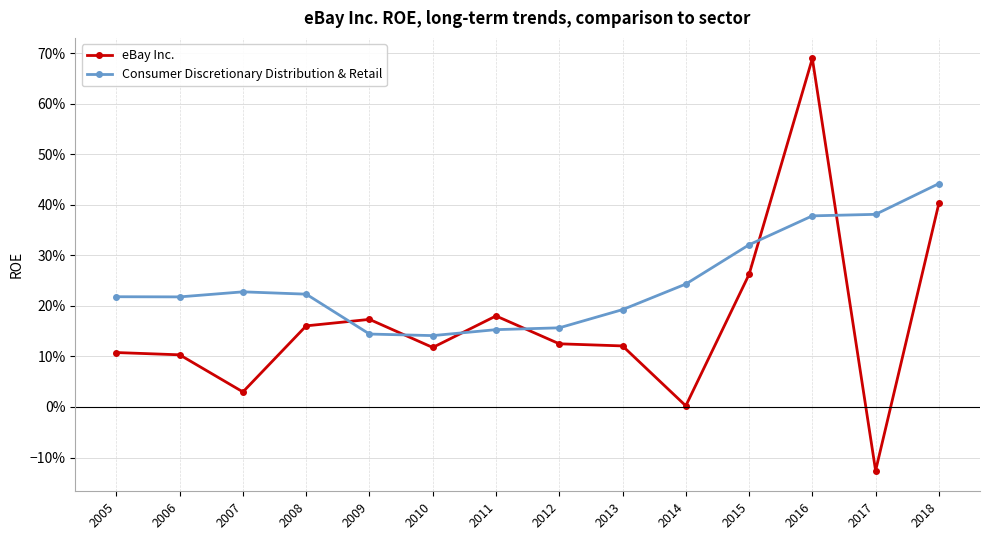

What is the sum of the eBay Inc. values at 2013 and 2011?

0.3